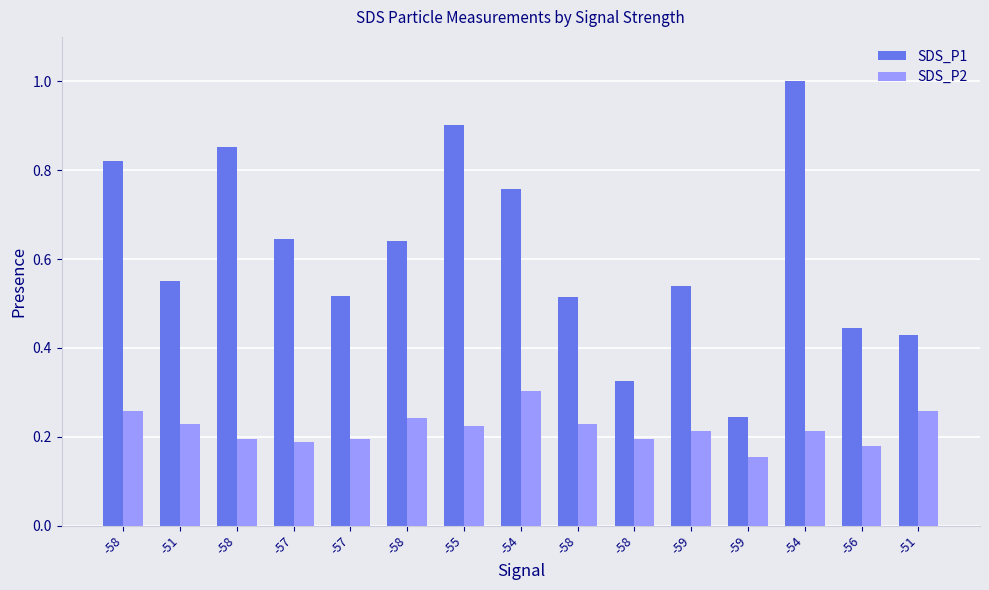

What is the sum of the SDS_P2 values at -59 and -57?

0.4